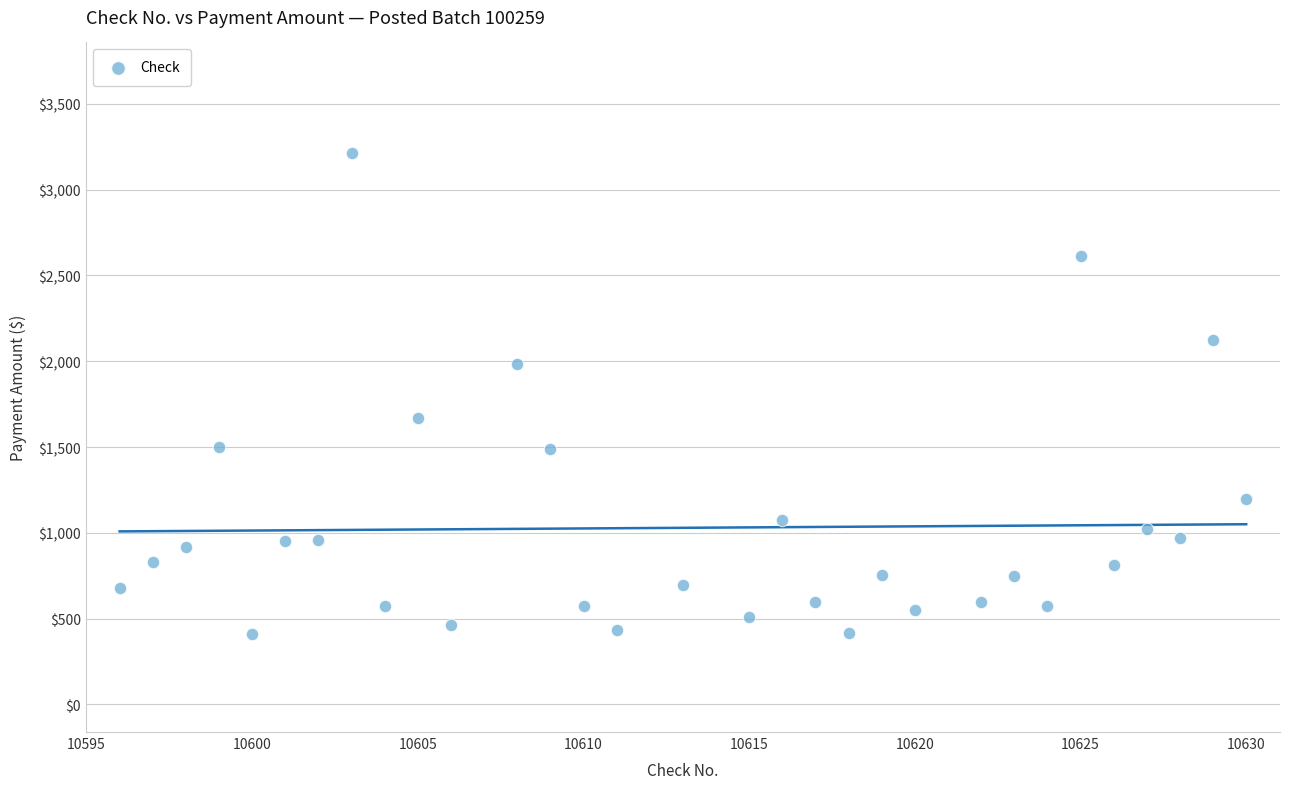

What is the range of X values (max minus min)?

34